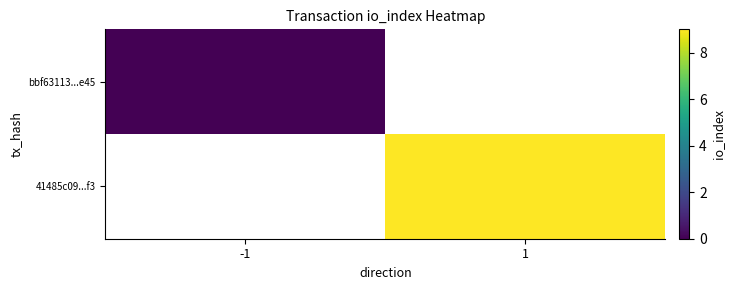

At 1, list the series in order from largest to smallest.

bbf63113...e45, 41485c09...f3